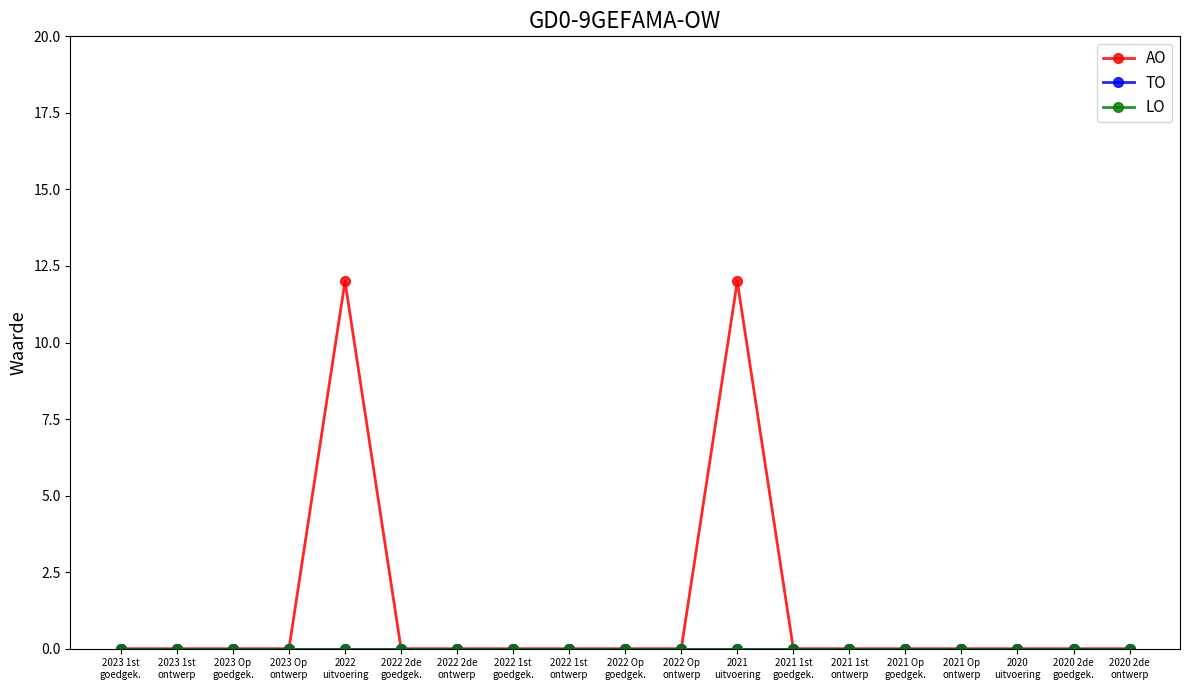

True or false: AO and LO cross at least once.

False